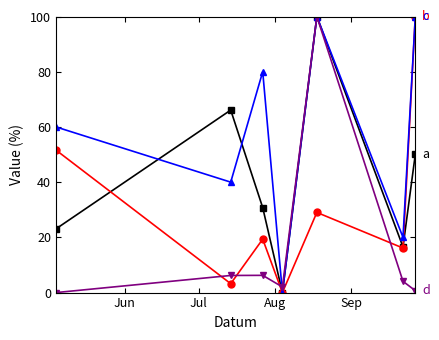

What is the greatest value displayed?

100.0